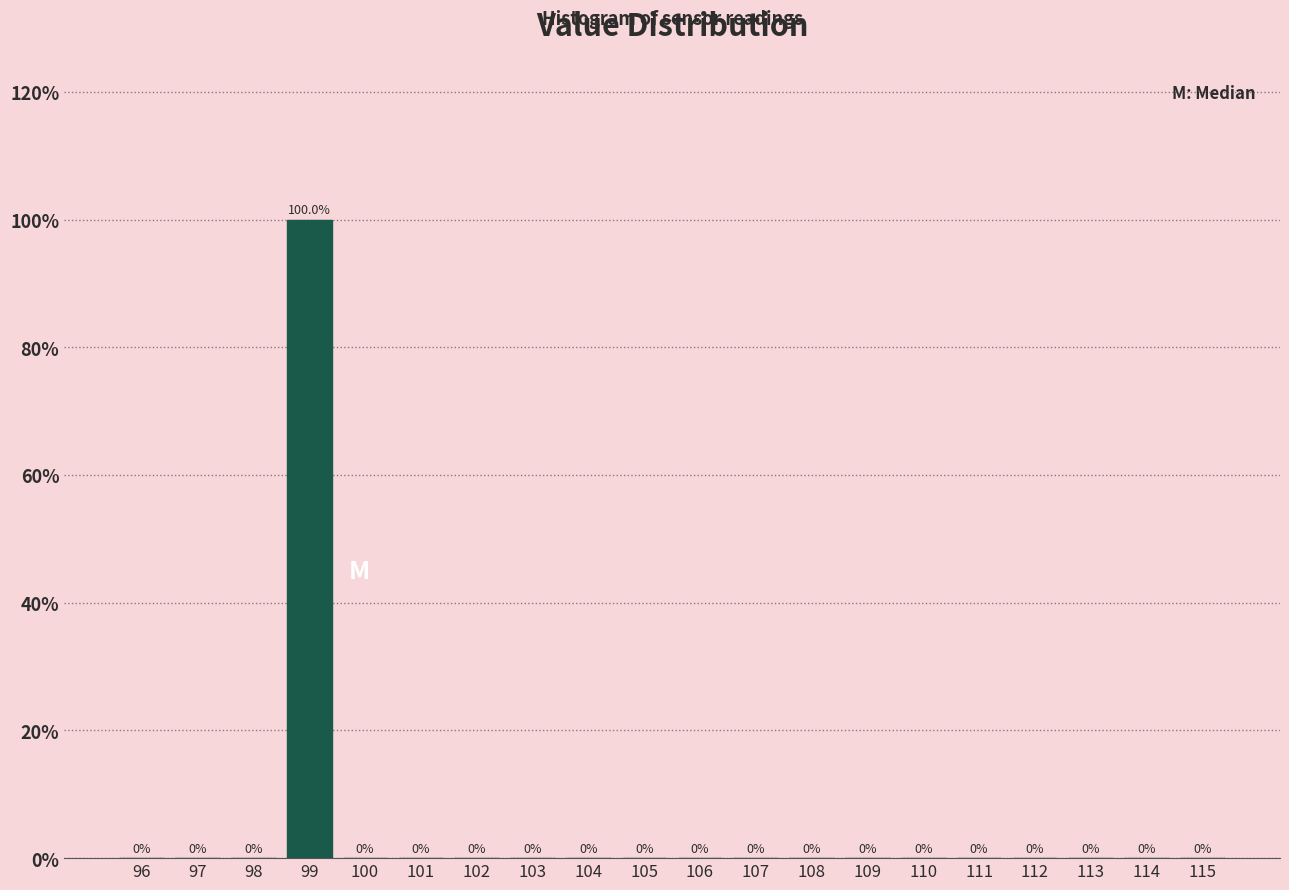

Reading left to right, what are all the values shown in this chart?

96=0	97=0	98=0	99=100	100=0	101=0	102=0	103=0	104=0	105=0	106=0	107=0	108=0	109=0	110=0	111=0	112=0	113=0	114=0	115=0